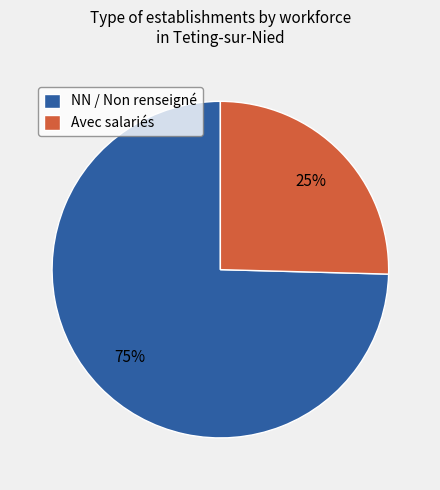

Which category accounts for the majority?

NN / Non renseigné